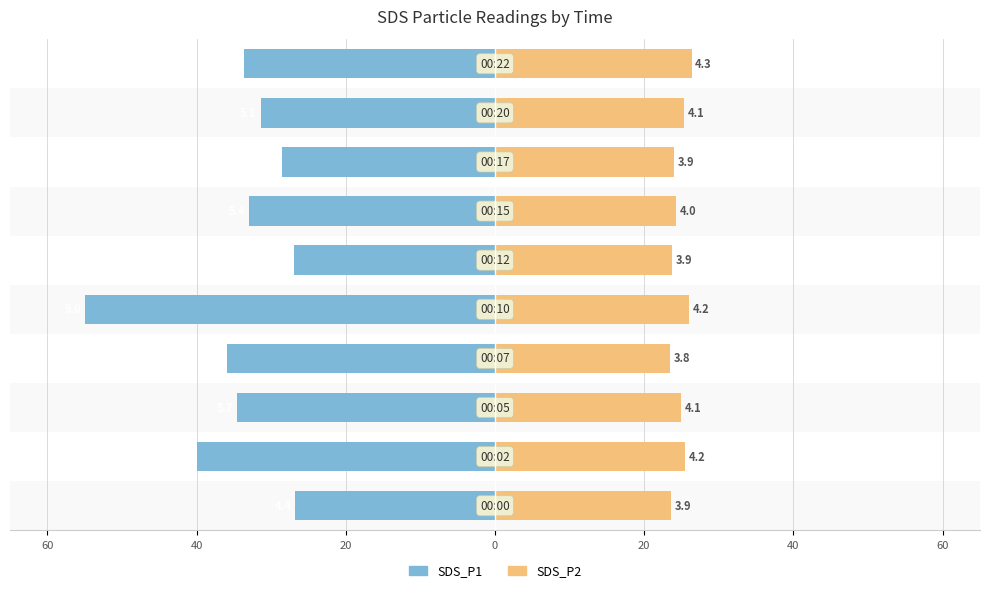

What value does the SDS_P2 series have at 9?

26.3